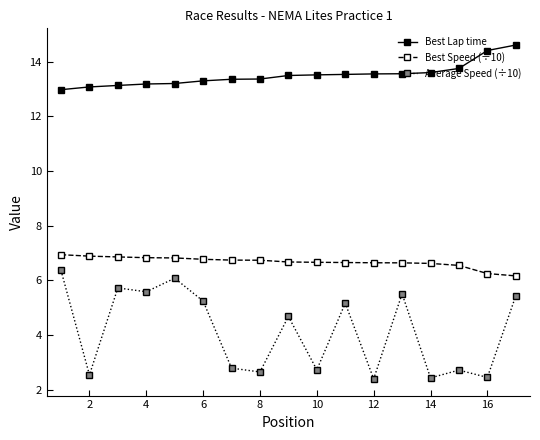

True or false: Best Speed (÷10) and Average Speed (÷10) cross at least once.

False